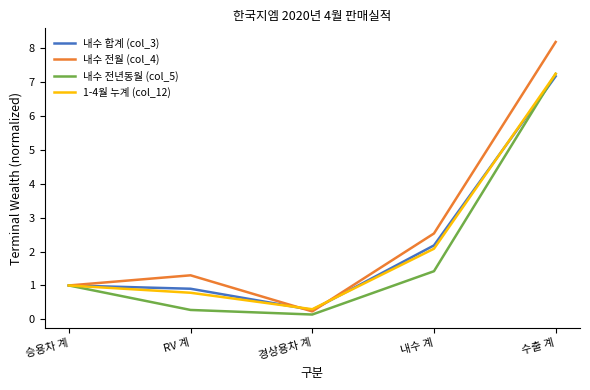

What is the average value of the 내수 전월 (col_4) series?

2.7